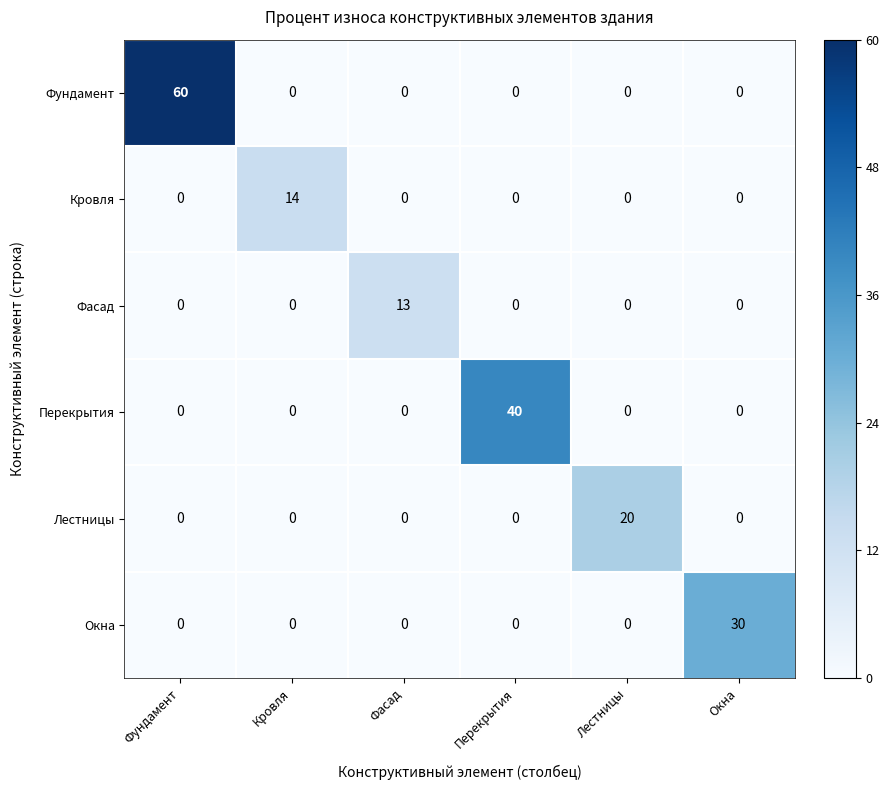

Rank the series by their maximum value, from highest to lowest.

Фундамент, Перекрытия, Окна, Лестницы, Кровля, Фасад